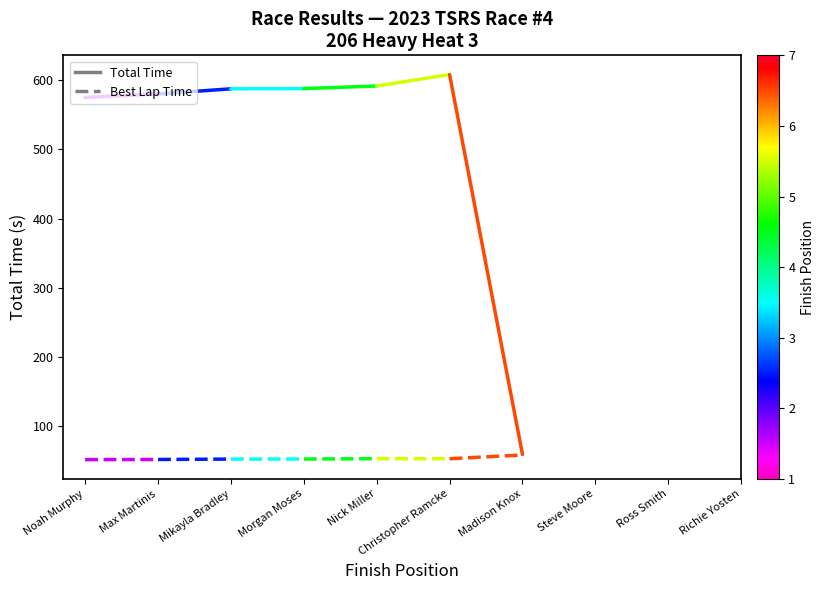

Count the Best Lap Time values in the range 51 to 52.

2